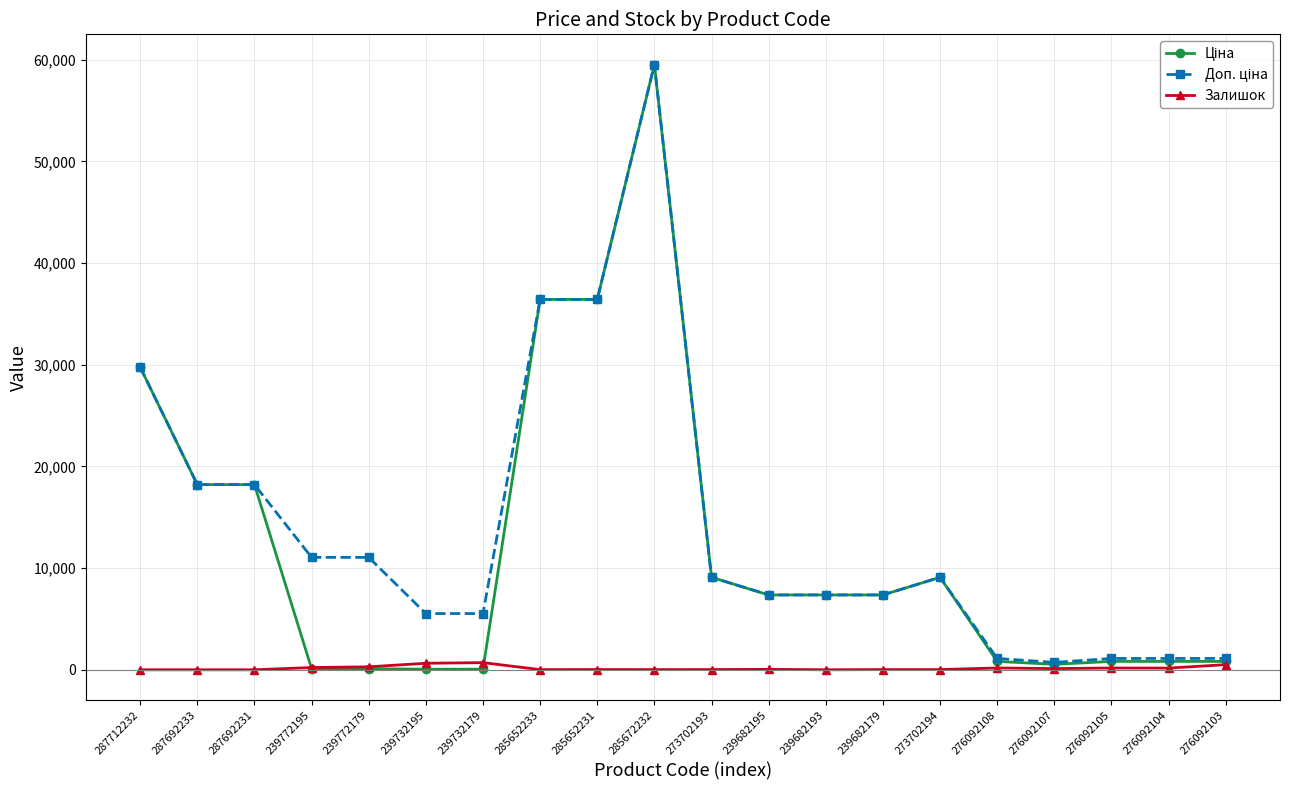

At which category is the sum across all series the highest?

285672232